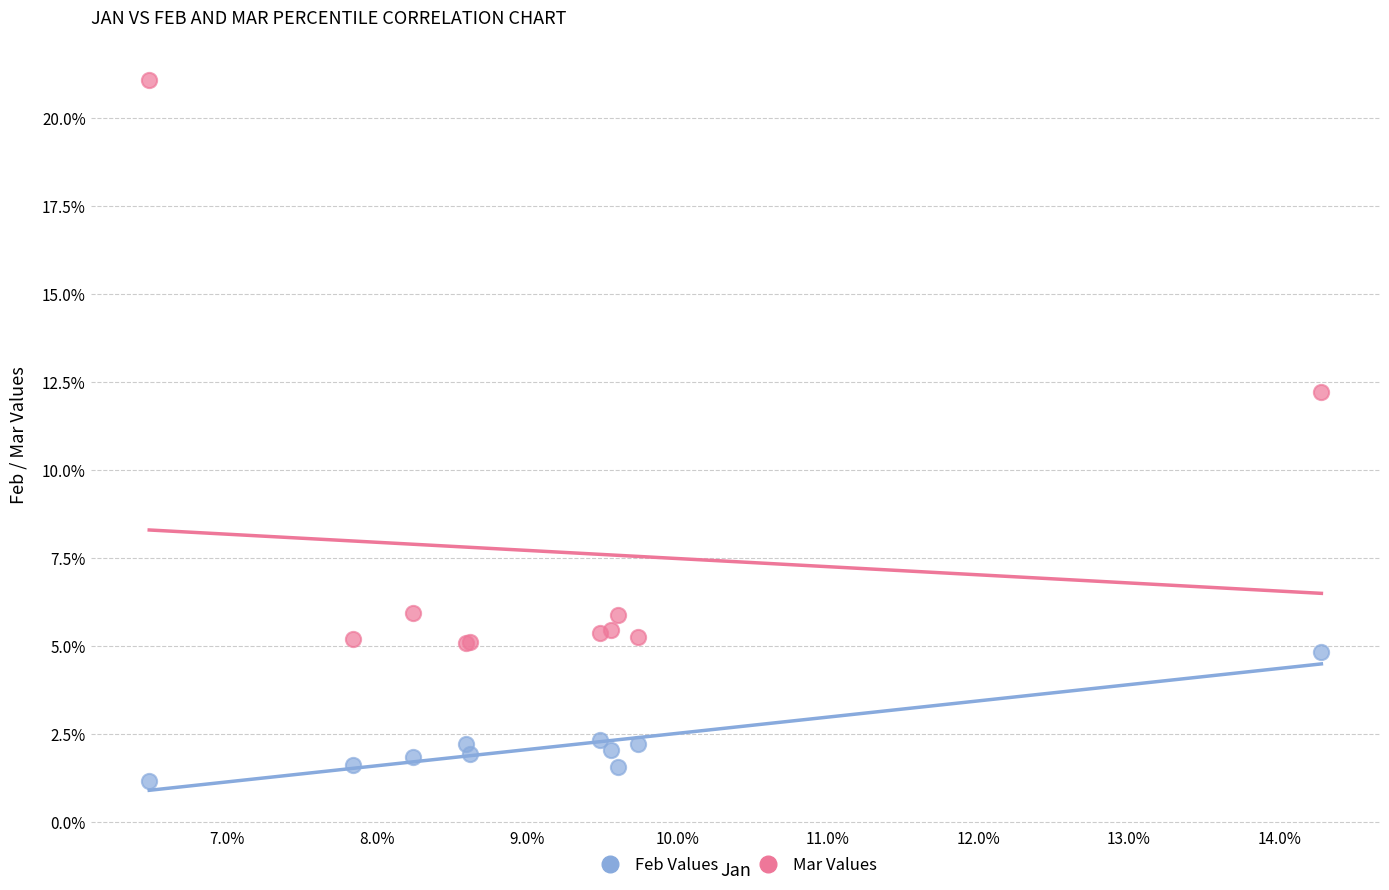

What are all the series names shown in the legend?

Feb Values, Mar Values